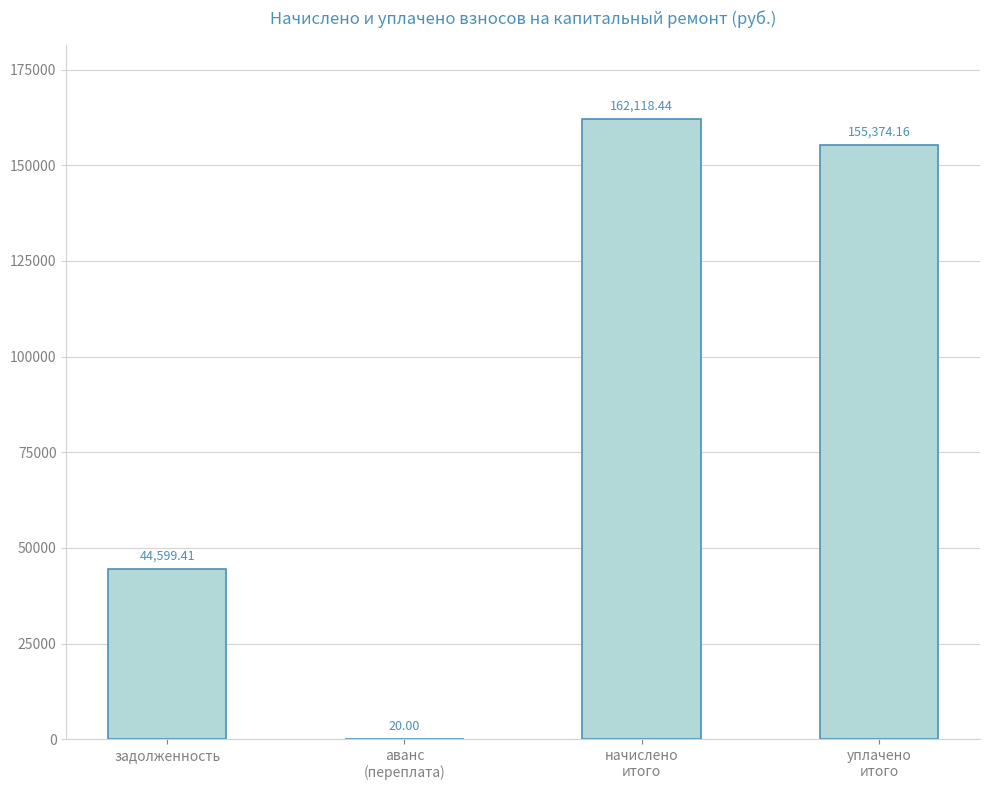

Where is the data nearest to the value 81069?

задолженность